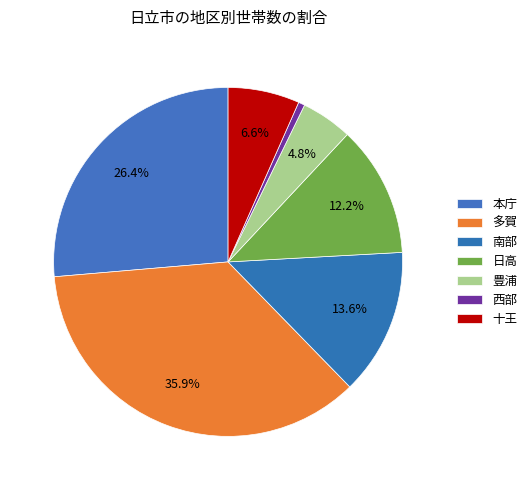

To the nearest percent, what percentage of the pie is 日高?

12%